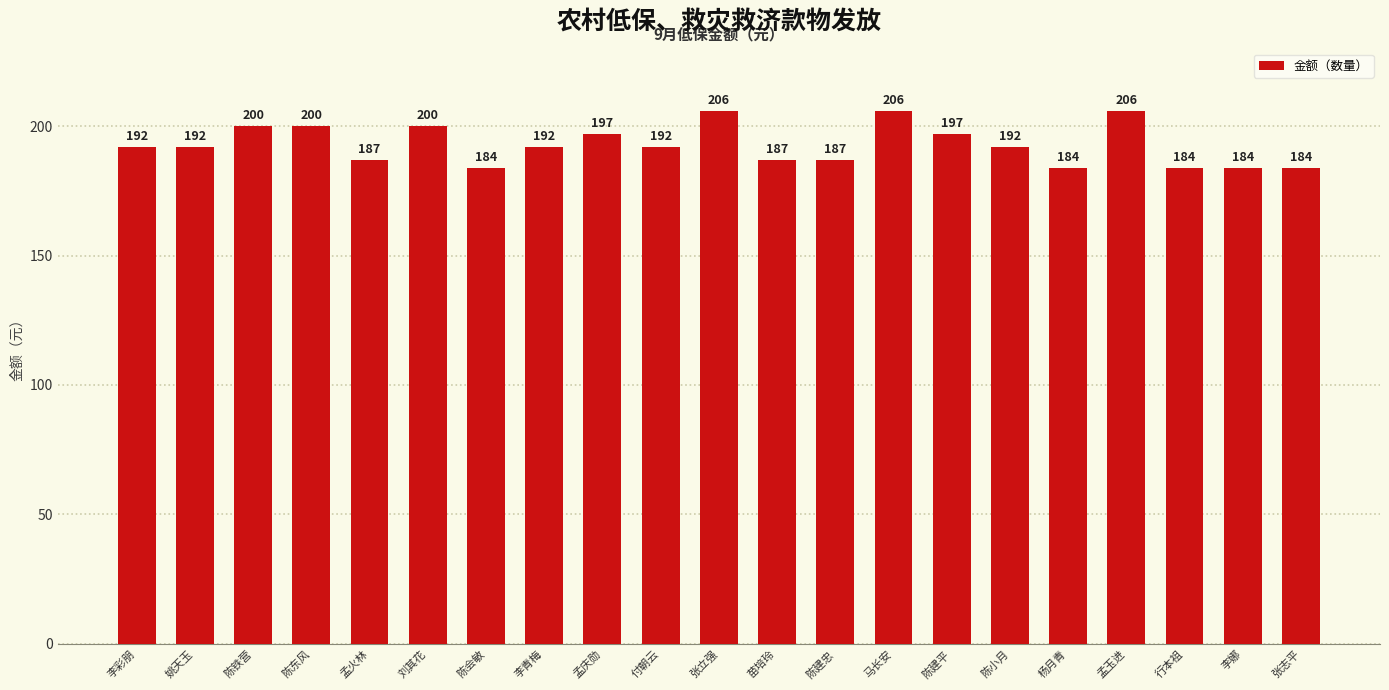

What is the minimum value shown in the chart?

184